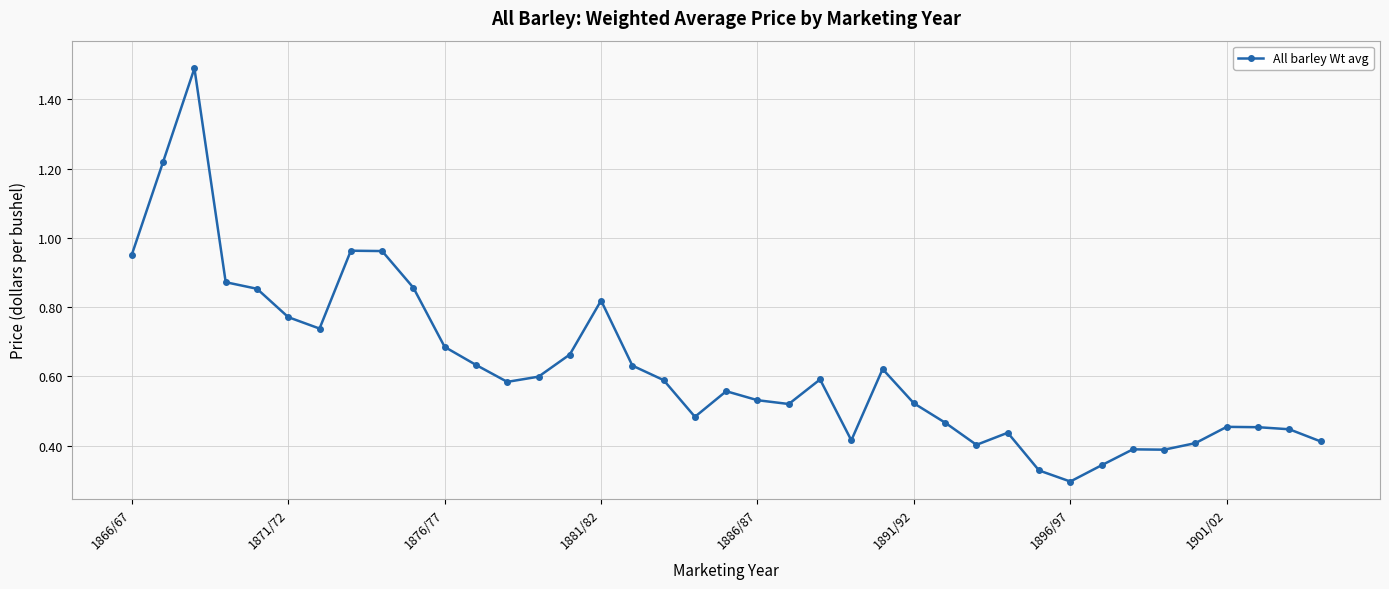

True or false: there are more than 1 points higher than both neighbors.

True